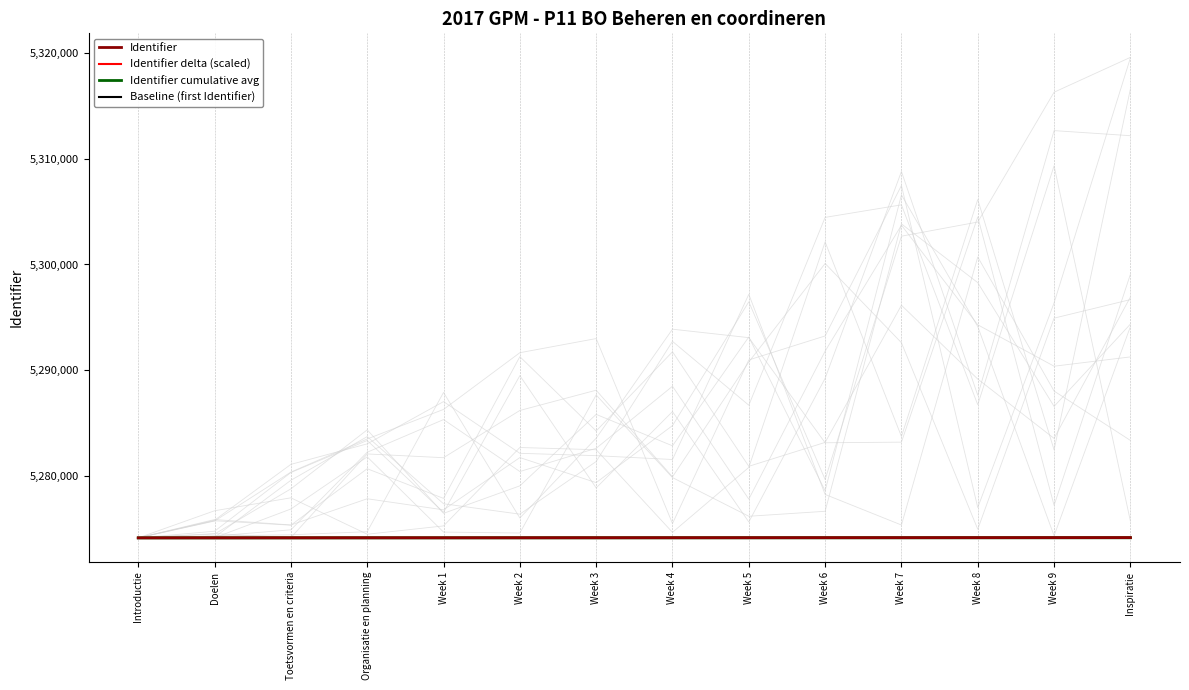

At which label is Baseline (first Identifier) closest to 5274108?

Introductie